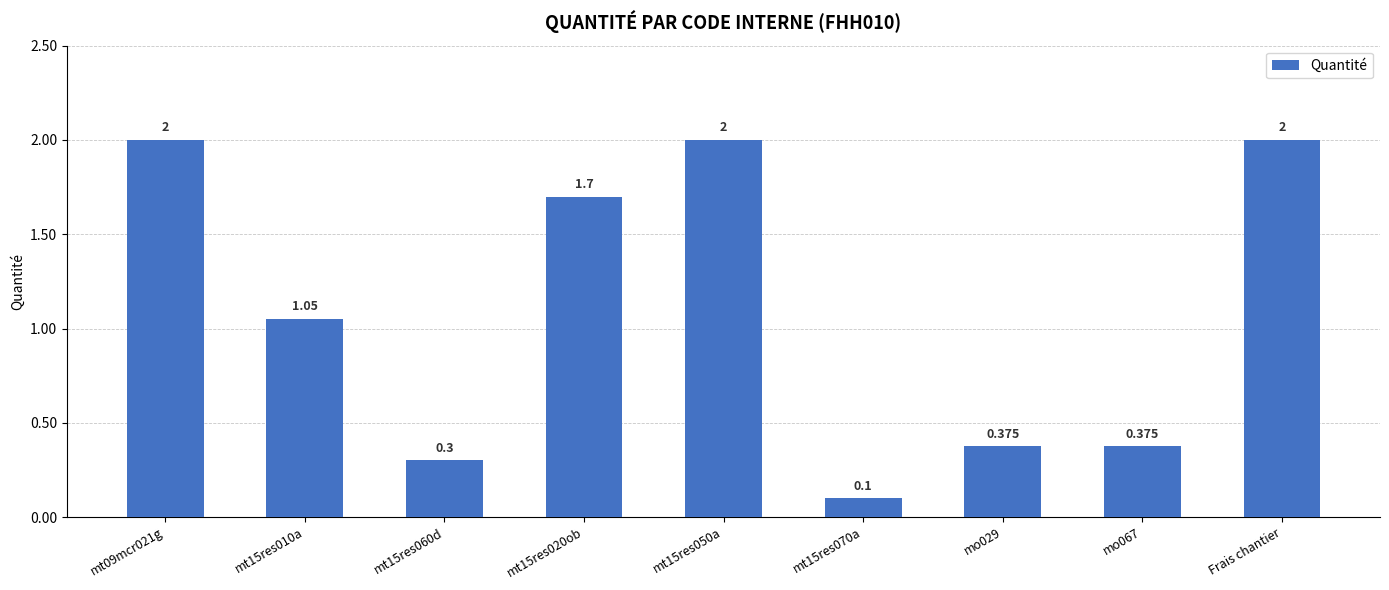

Which has a higher value, mt15res070a or Frais chantier?

Frais chantier